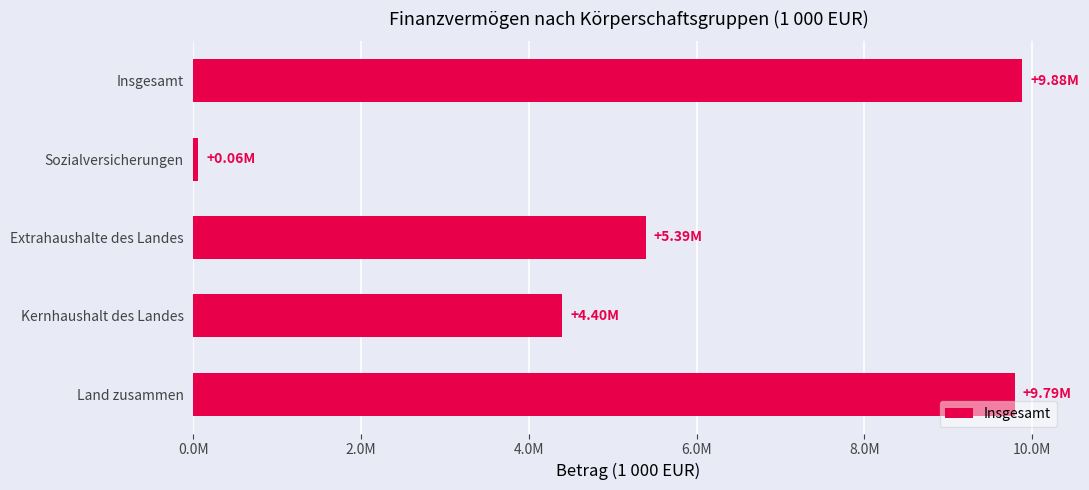

Does the chart contain any negative values?

No